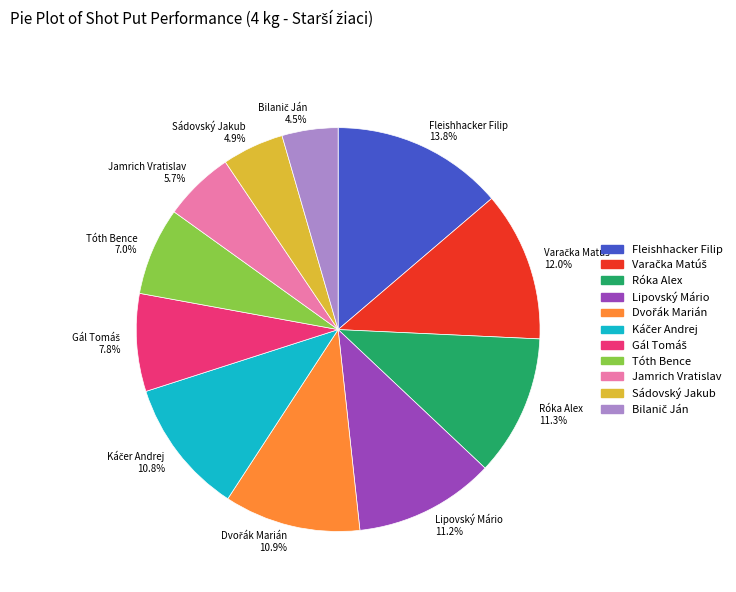

True or false: Lipovský Mário accounts for 11% of the total.

True